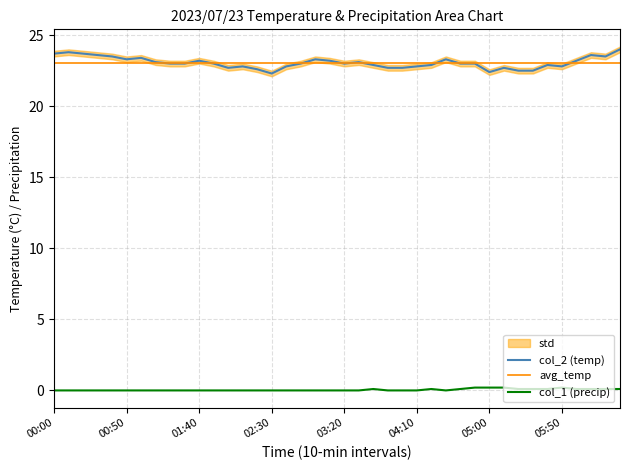

How many lines are shown in the chart?

3